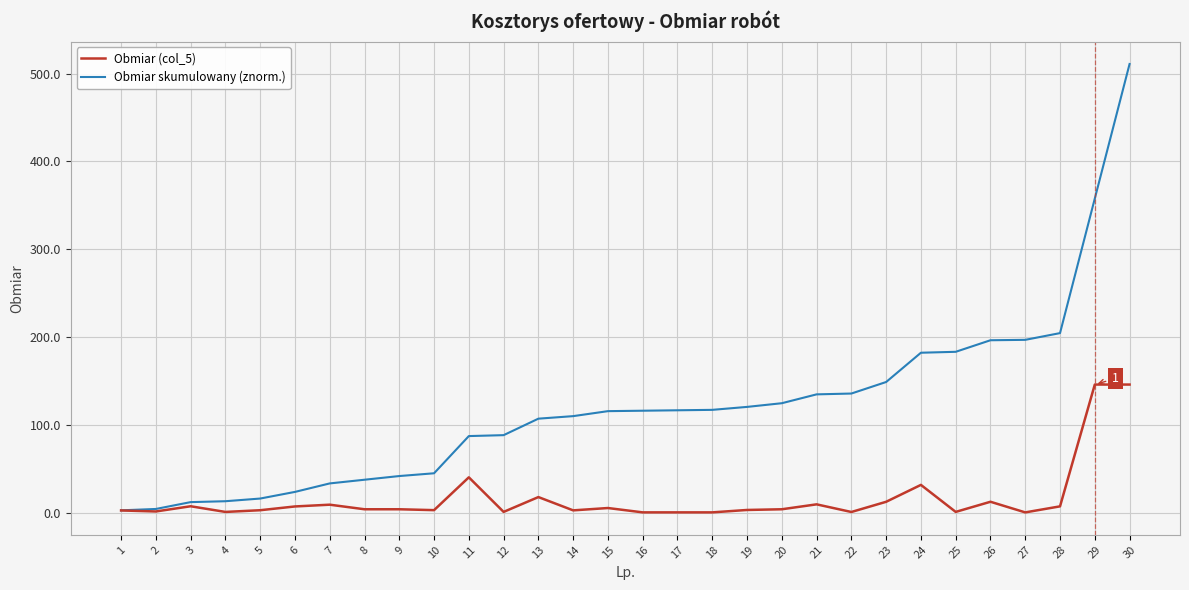

What is the maximum value shown in the chart?

510.8